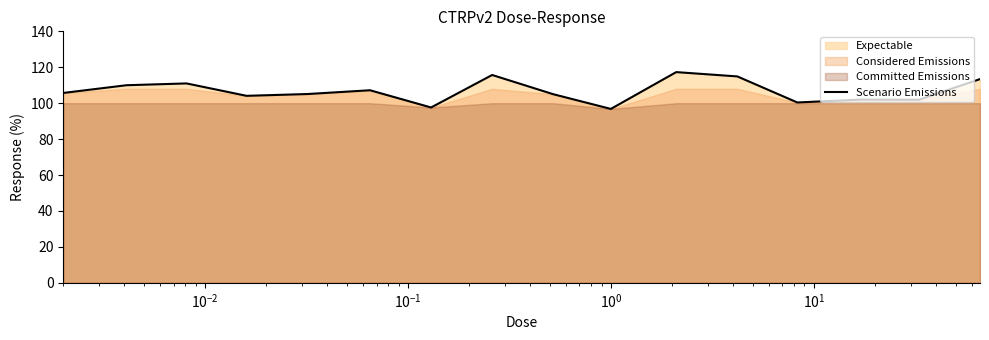

What is the smallest value displayed?

96.8